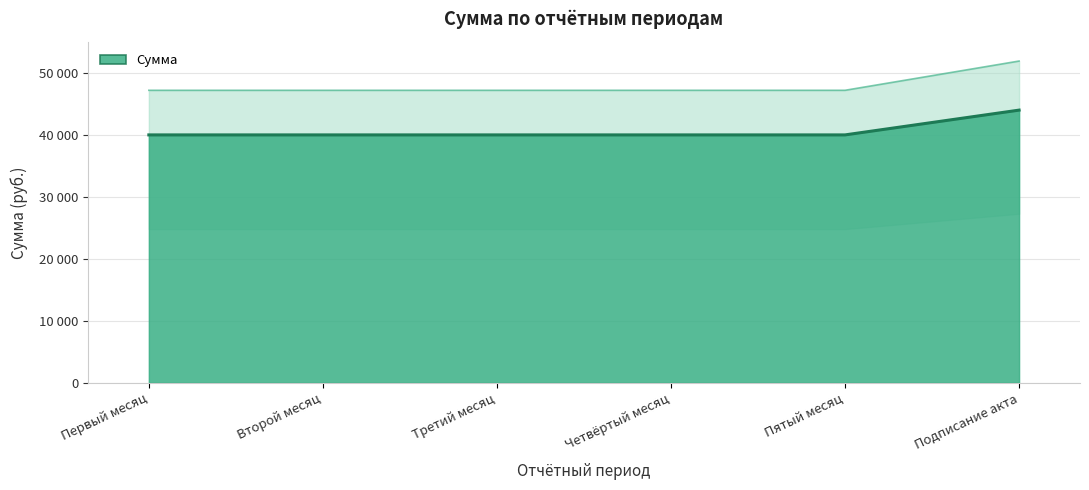

What is the ratio of the value at Четвёртый месяц to the value at Подписание акта?

0.9